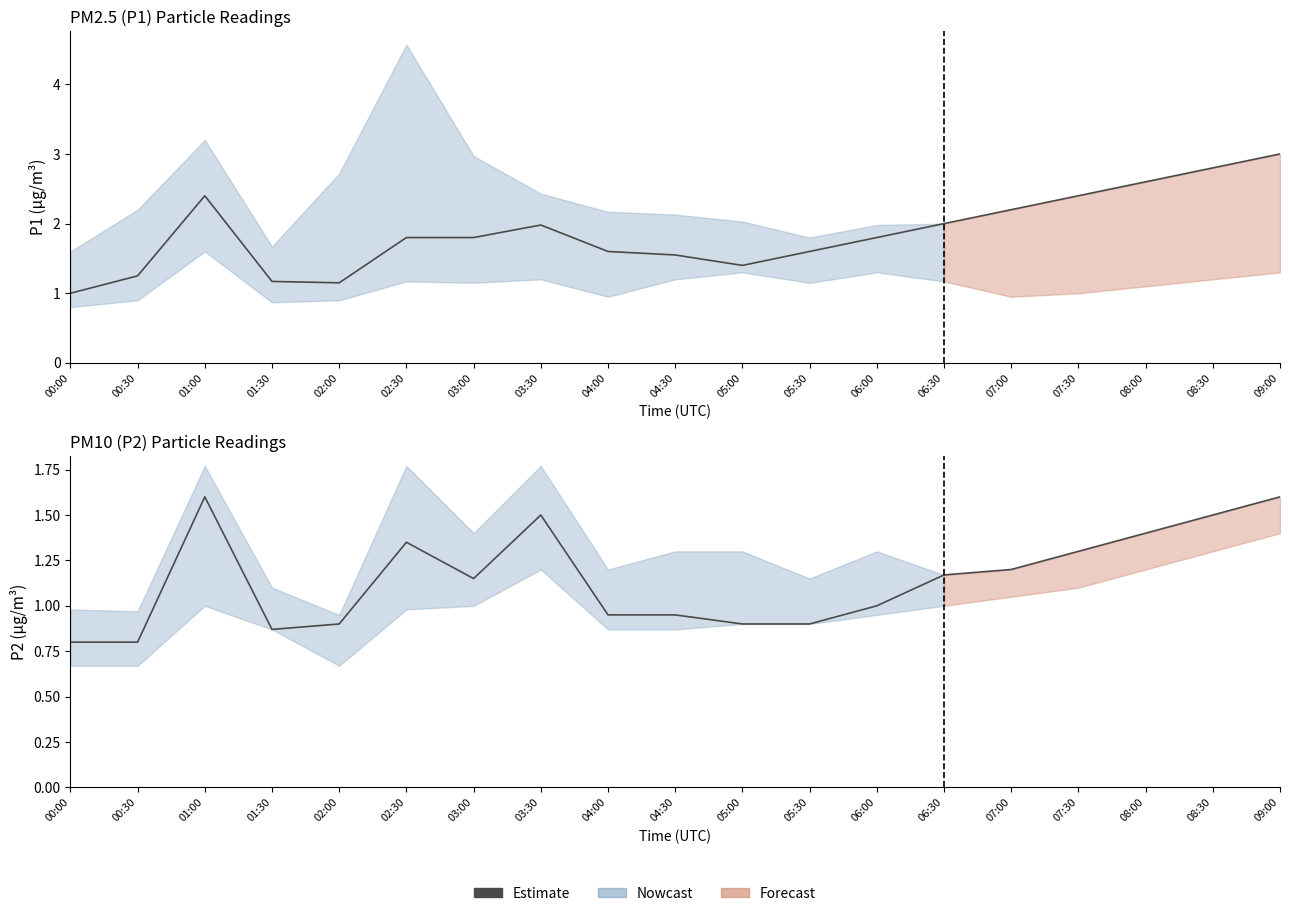

True or false: the data shows 2.4 at 01:00.

False